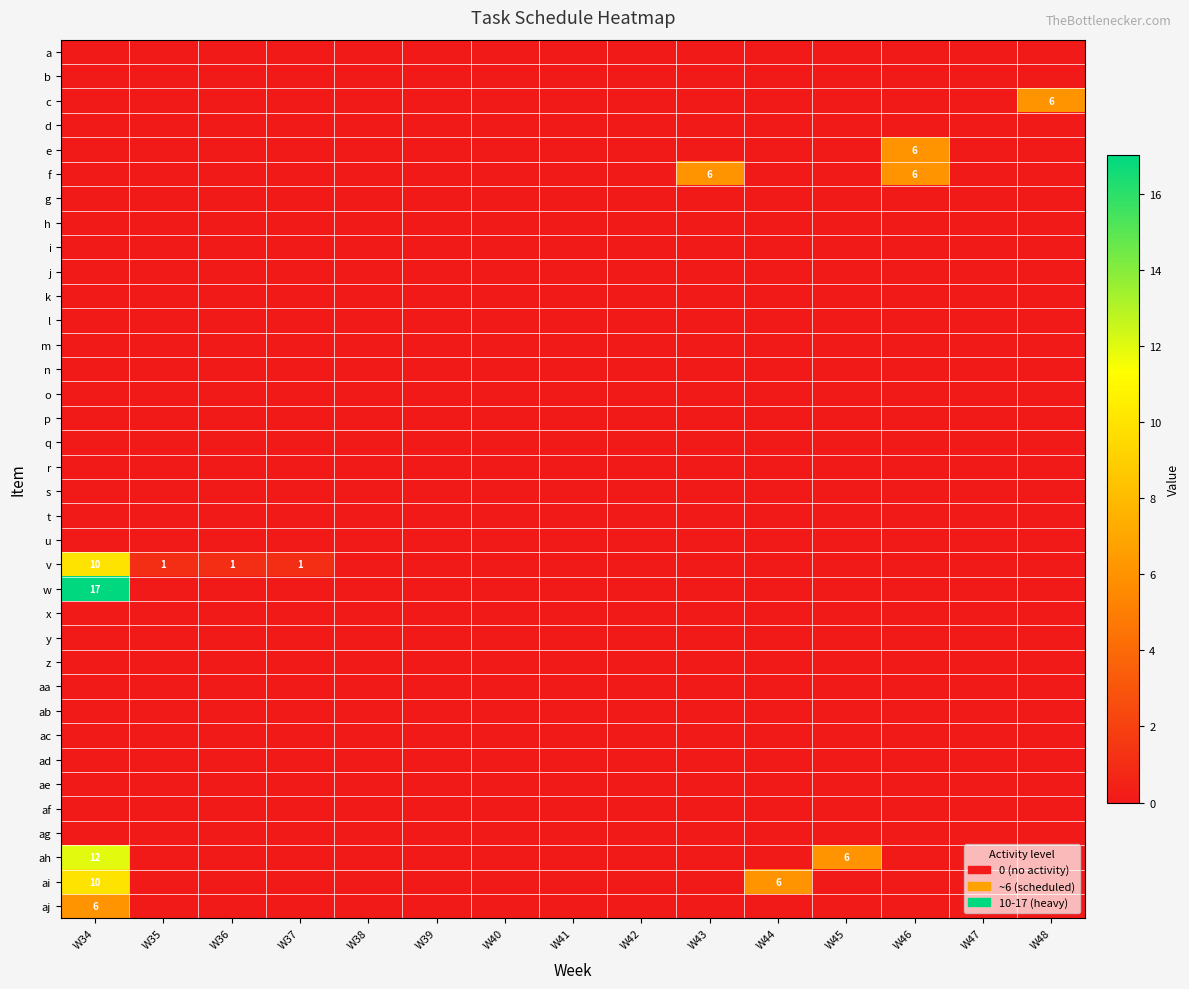

The value of j at W44 is 0. True or false?

True